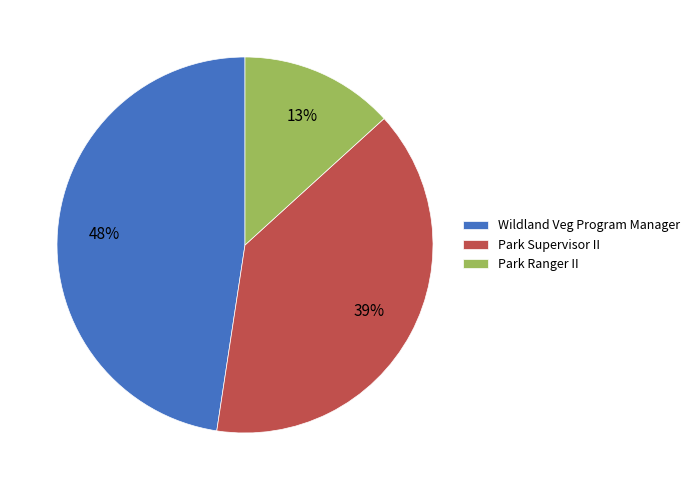

Is the sum of Wildland Veg Program Manager and Park Ranger II greater than half?

Yes